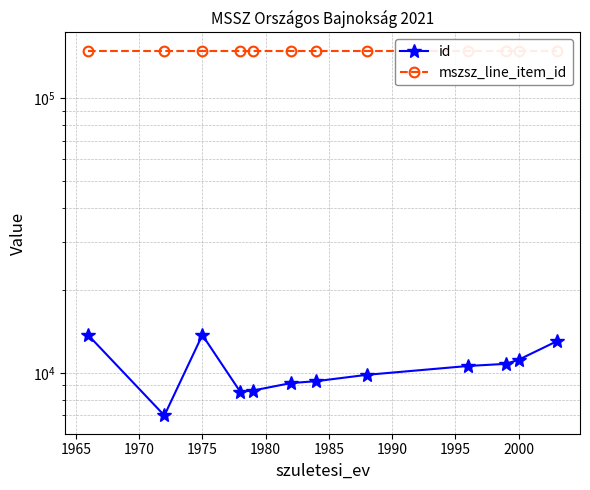

Is the value of id at 1995 greater than the value of mszsz_line_item_id at 1965?

No